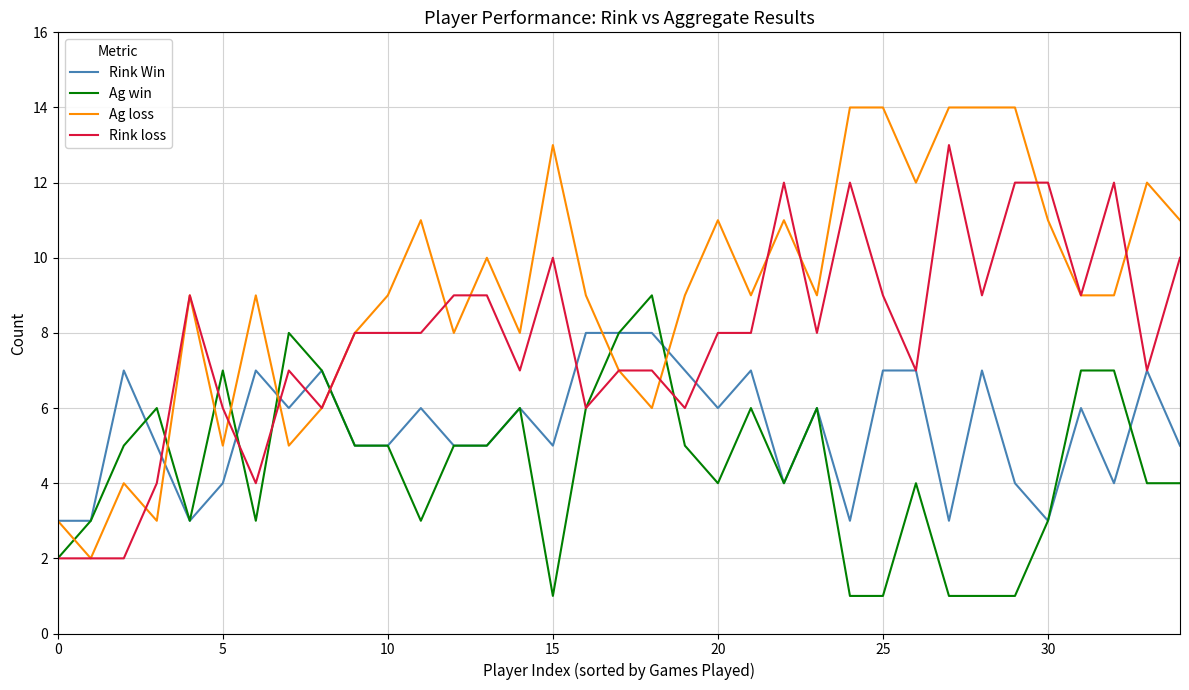

Which series has the largest total across all categories?

Ag loss